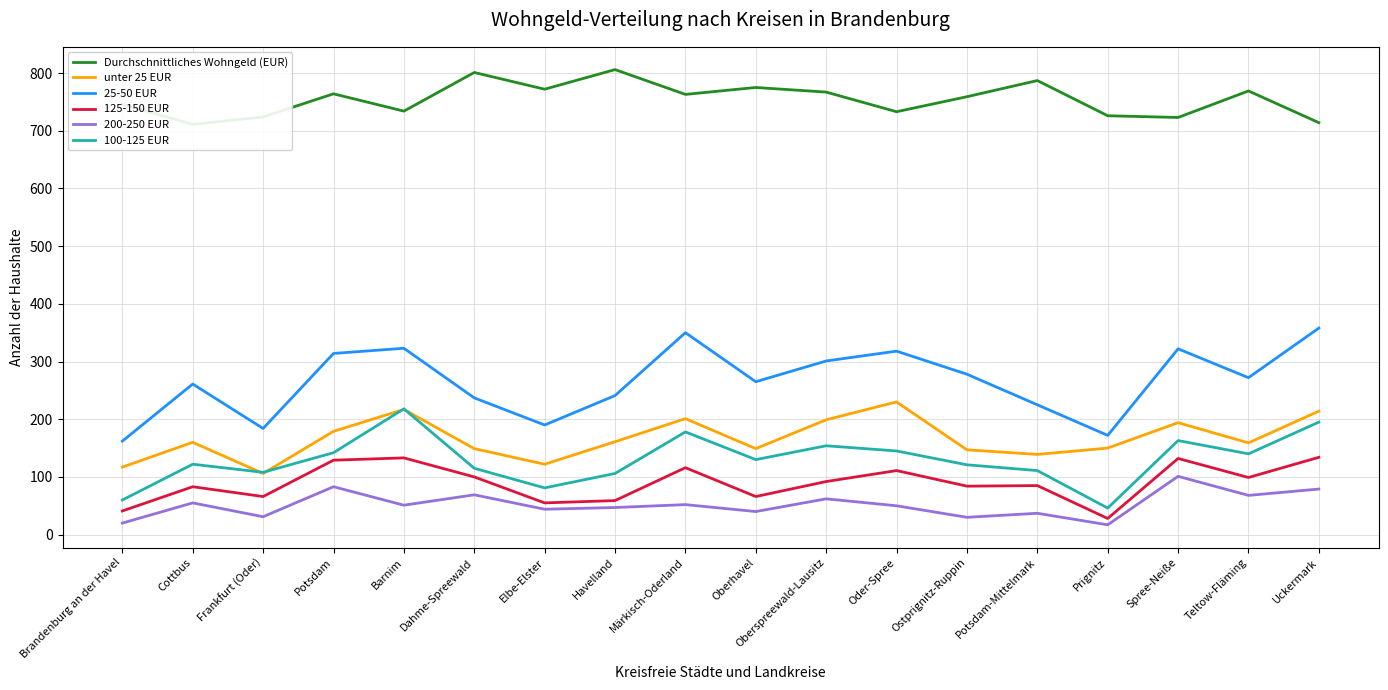

How many distinct data groups are displayed?

6